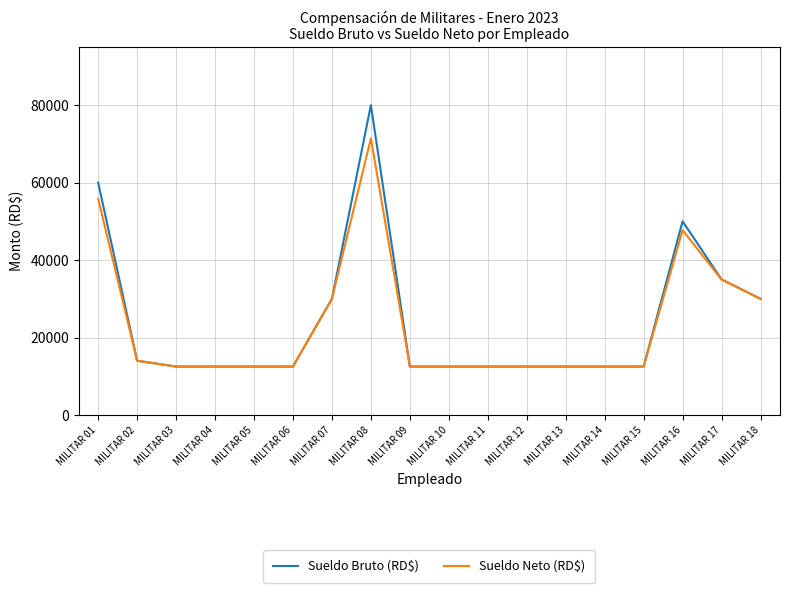

At how many categories does at least one series exceed 29226?

6